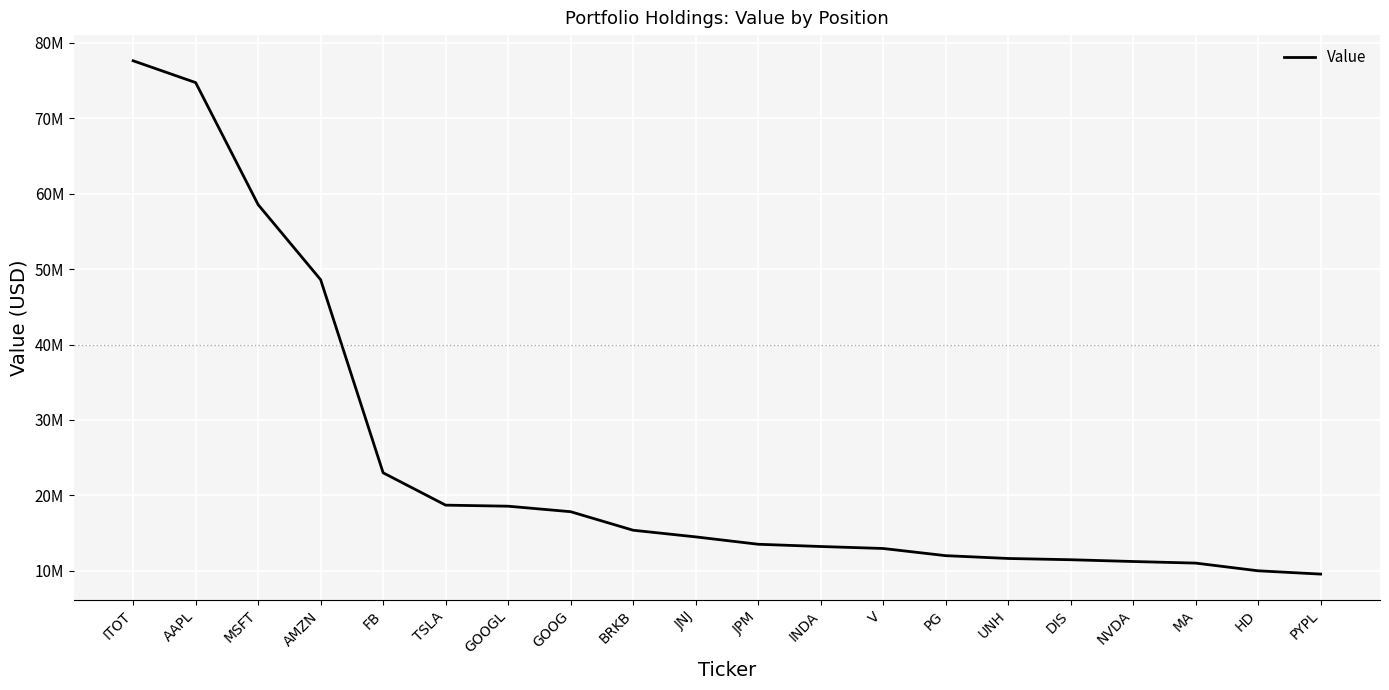

What is the value of the 3rd point from the left?

58532000